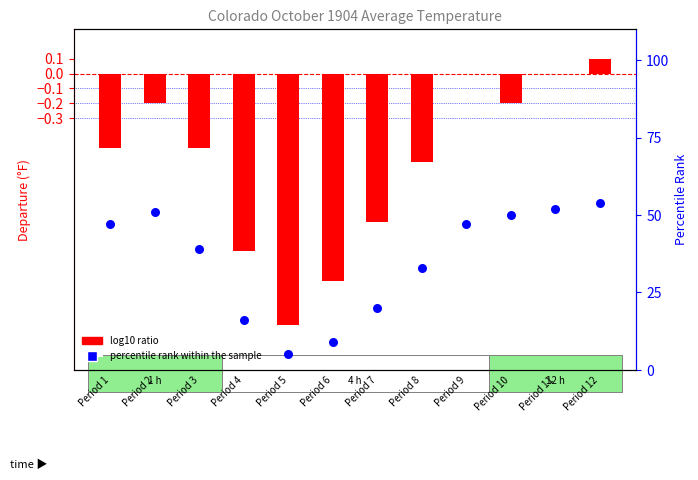

At which category is the sum across all series the highest?

Period 12